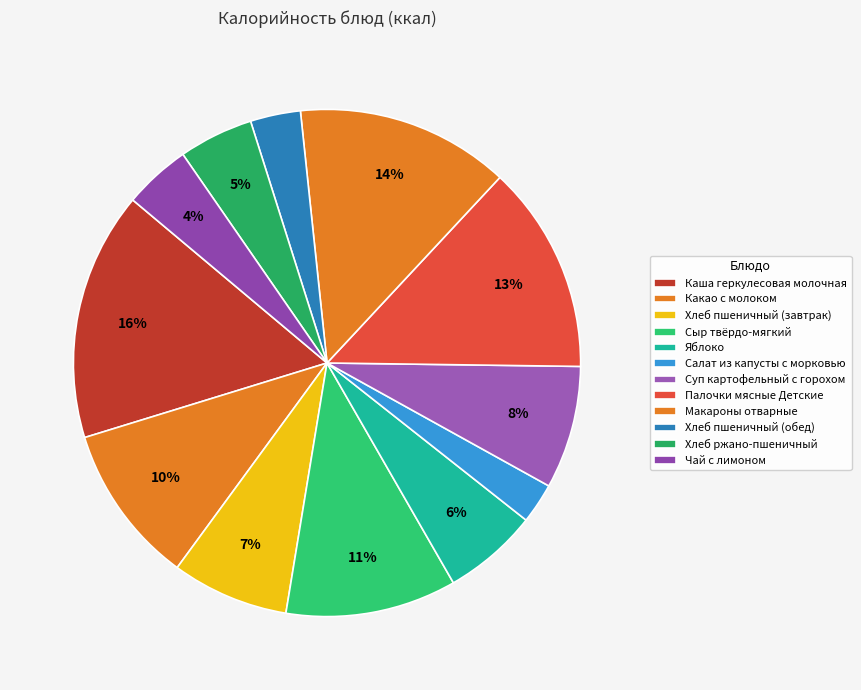

Count the number of slices in the pie.

12